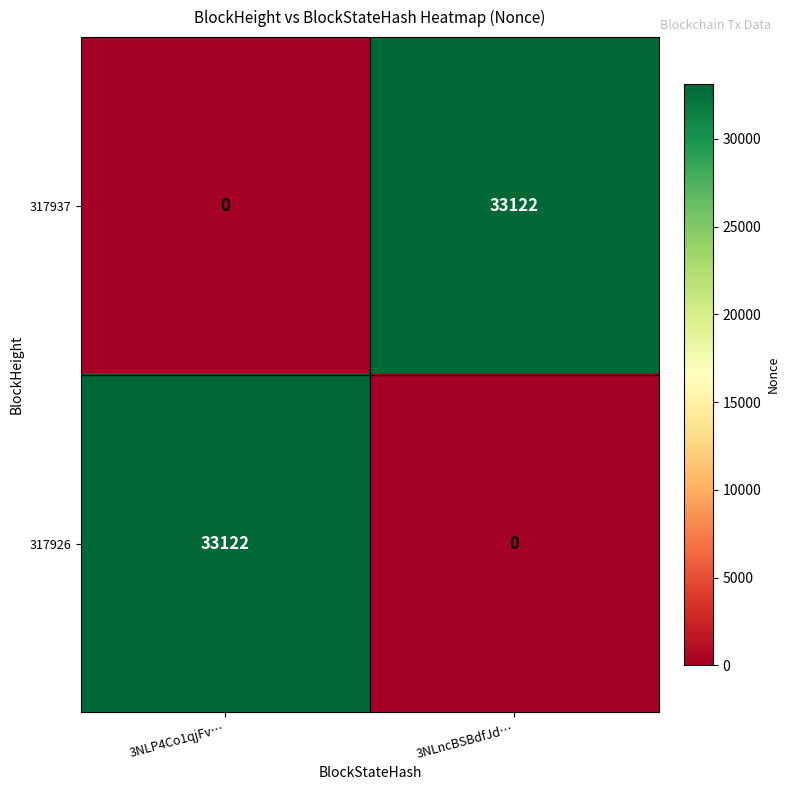

Reading right to left, extract all data points from this chart.

317937: 33122	0
317926: 0	33122